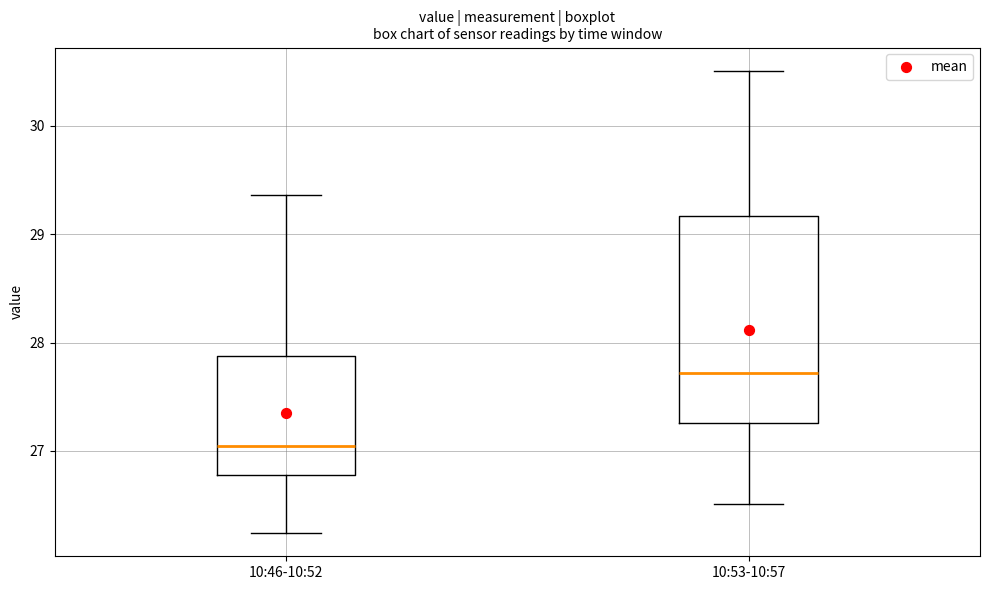

Reading left to right, read every box against the y-axis: the position of its median line, the range the box covers, and the ends of its whiskers. The values are not printed on the chart, so give them approximately, as read against the axis.

10:46-10:52: median 27.0, box 26.8 to 27.9, whiskers 26.2 to 29.4
10:53-10:57: median 27.7, box 27.3 to 29.2, whiskers 26.5 to 30.5